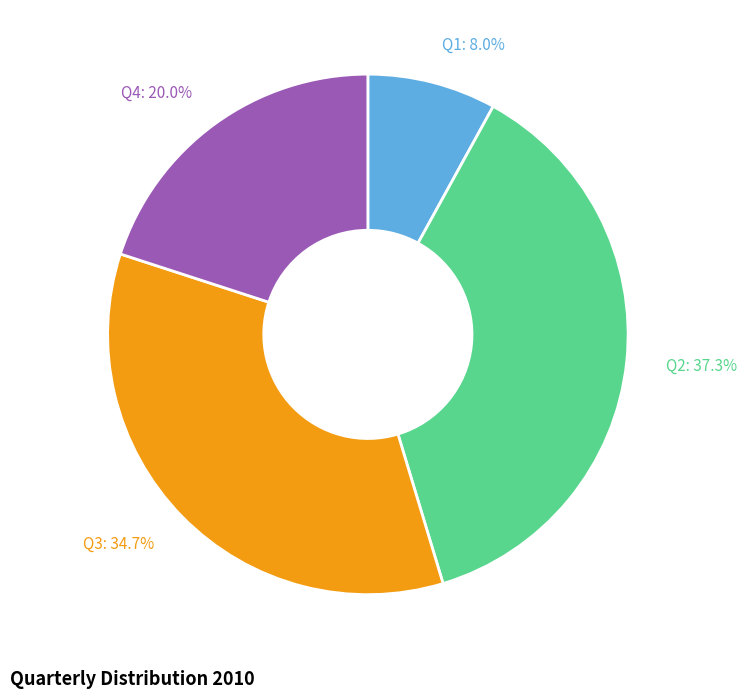

Is it true that Q1 is 1% of the pie?

False